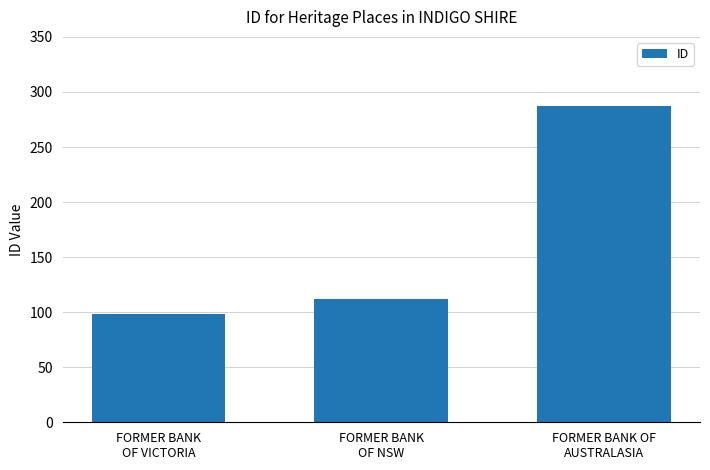

What is the value of the 3rd bar from the left?

287